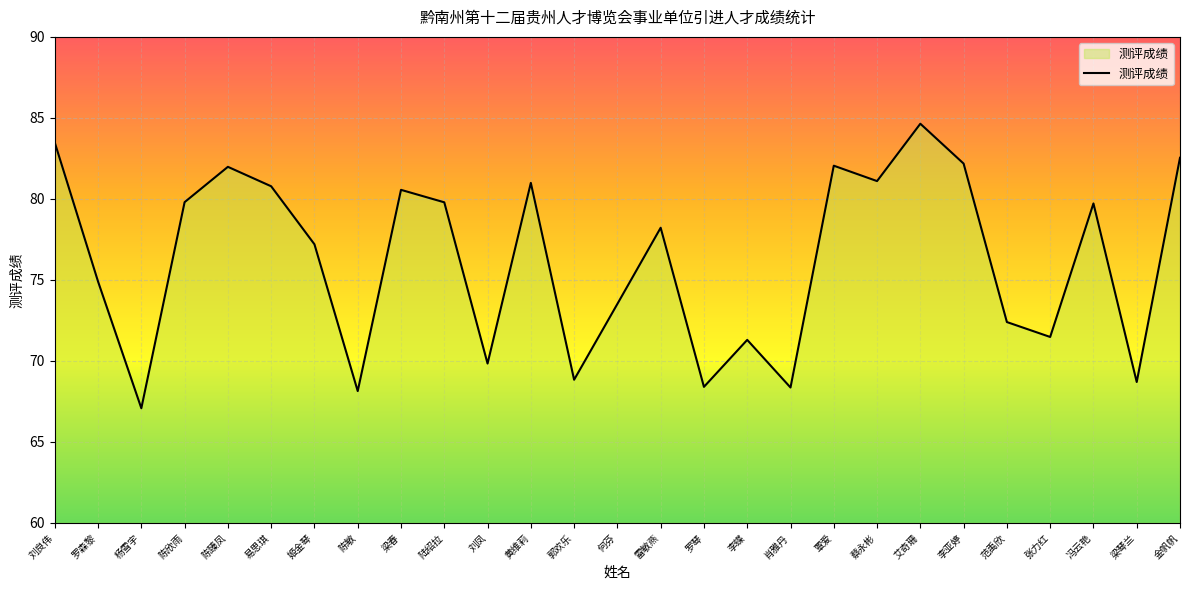

True or false: the data shows 79.8 at 陆绍拉.

True